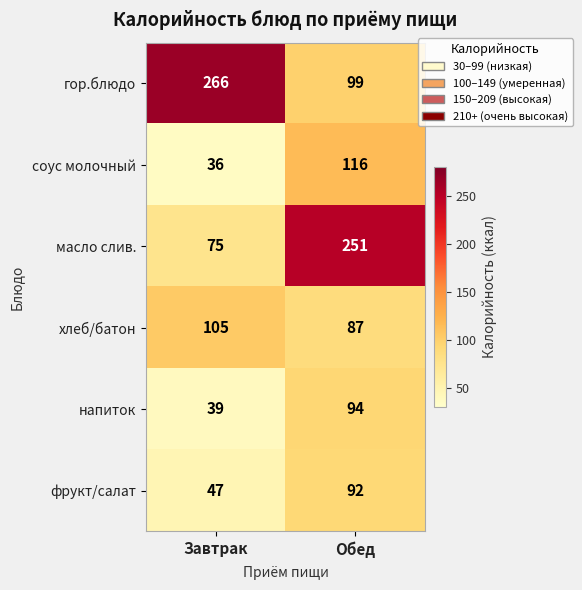

How many data points in соус молочный are less than 116?

1